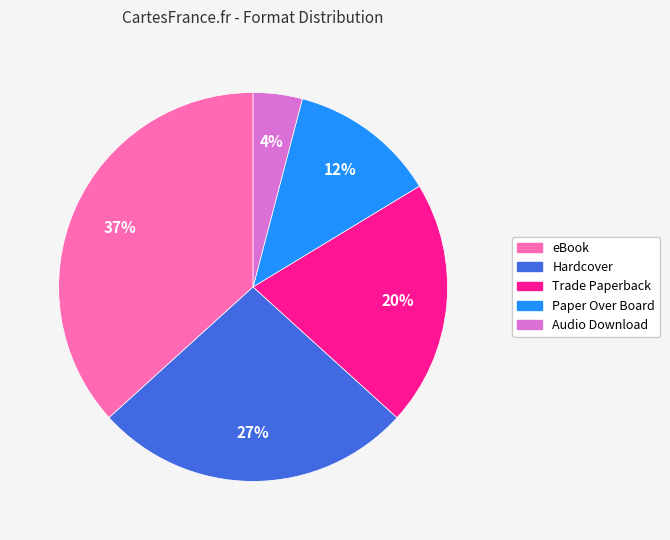

Between Trade Paperback and Paper Over Board, which is larger?

Trade Paperback